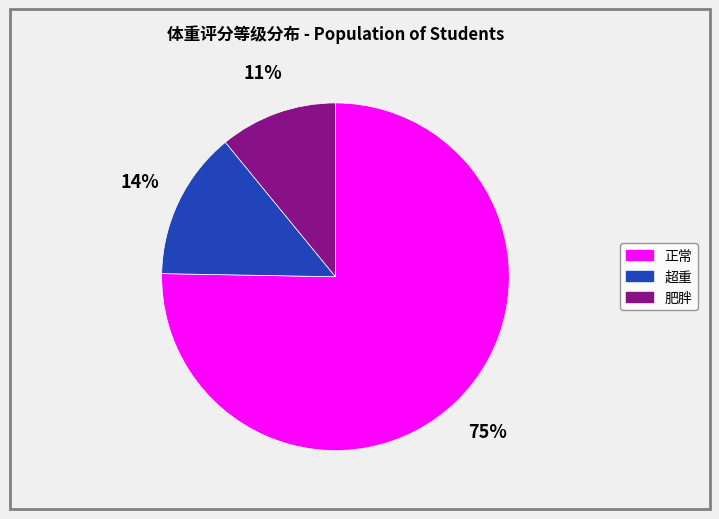

To the nearest percent, what percentage of the pie is 超重?

14%